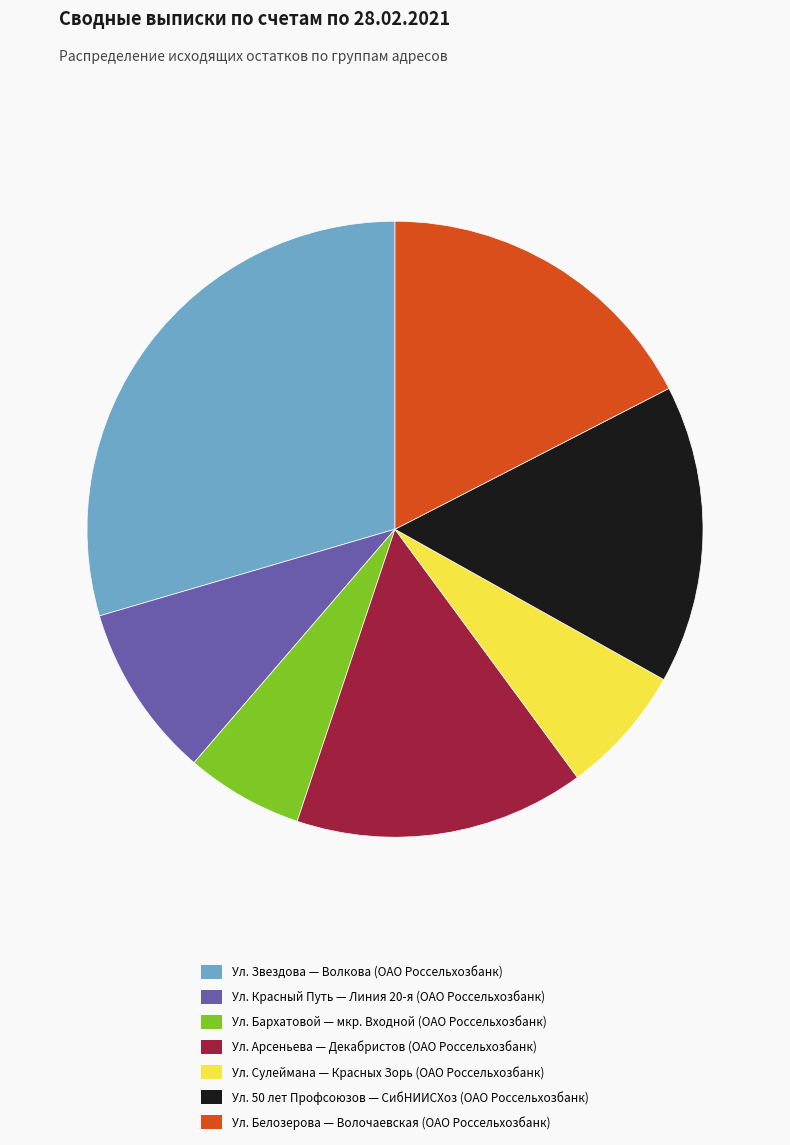

True or false: Ул. 50 лет Профсоюзов — СибНИИСХоз (ОАО Россельхозбанк) accounts for 16% of the total.

True